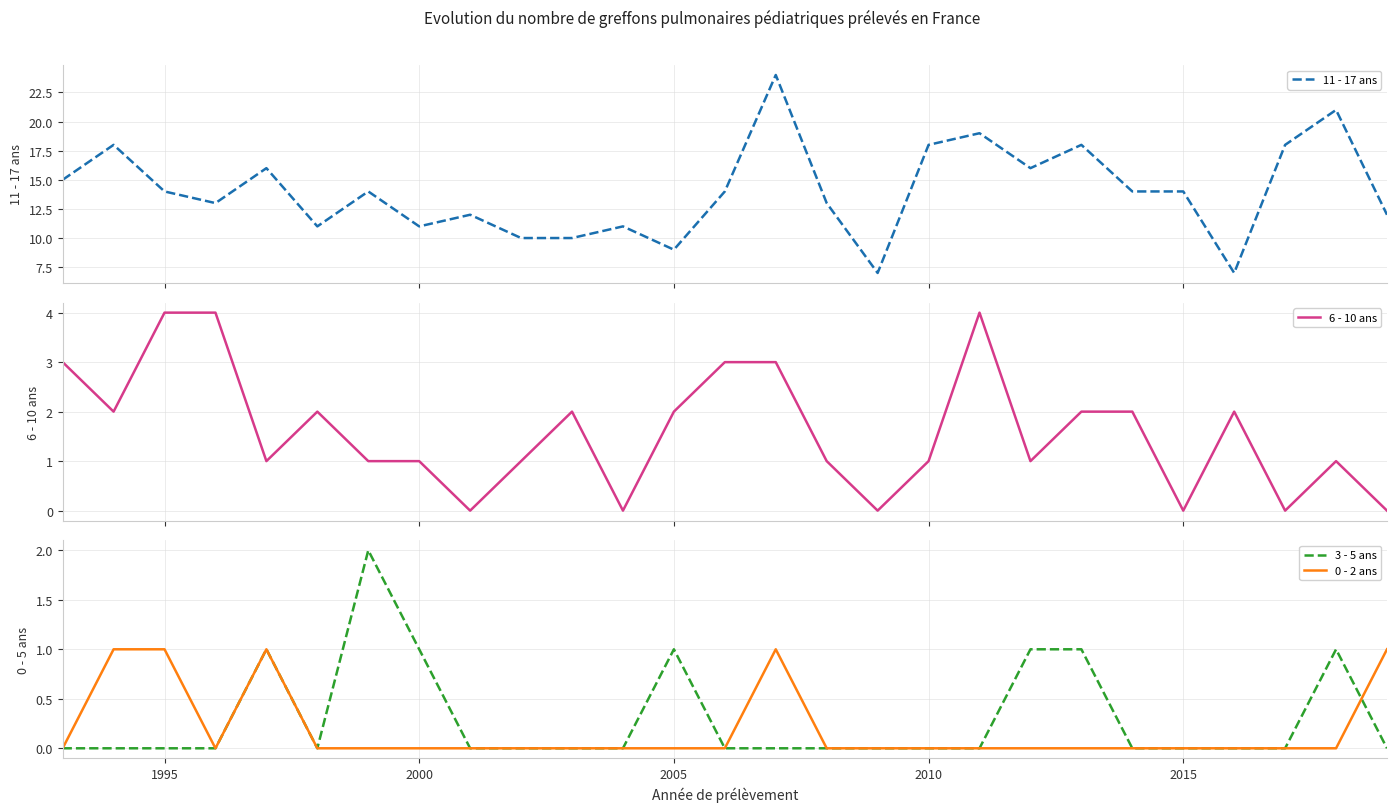

True or false: 0 - 2 ans has a value of 0 at 2015.

True